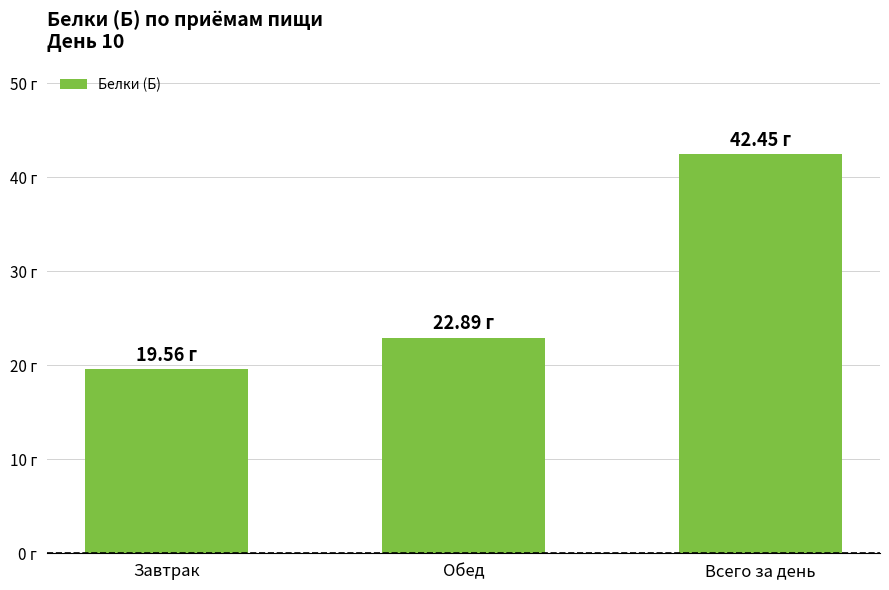

Reading right to left, list all the values displayed in this chart.

42.5	22.9	19.6